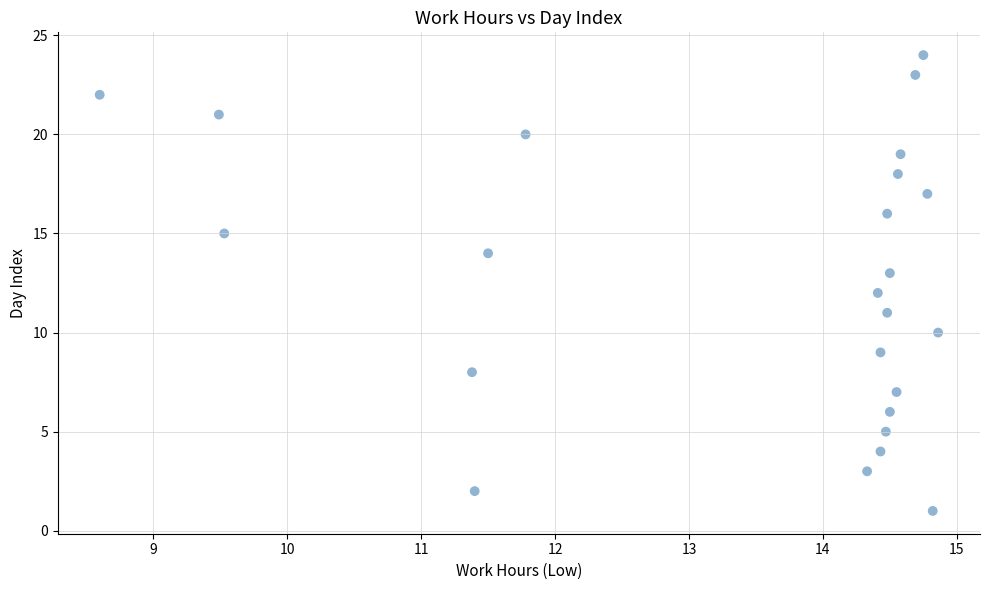

What is the range of Y values (max minus min)?

23